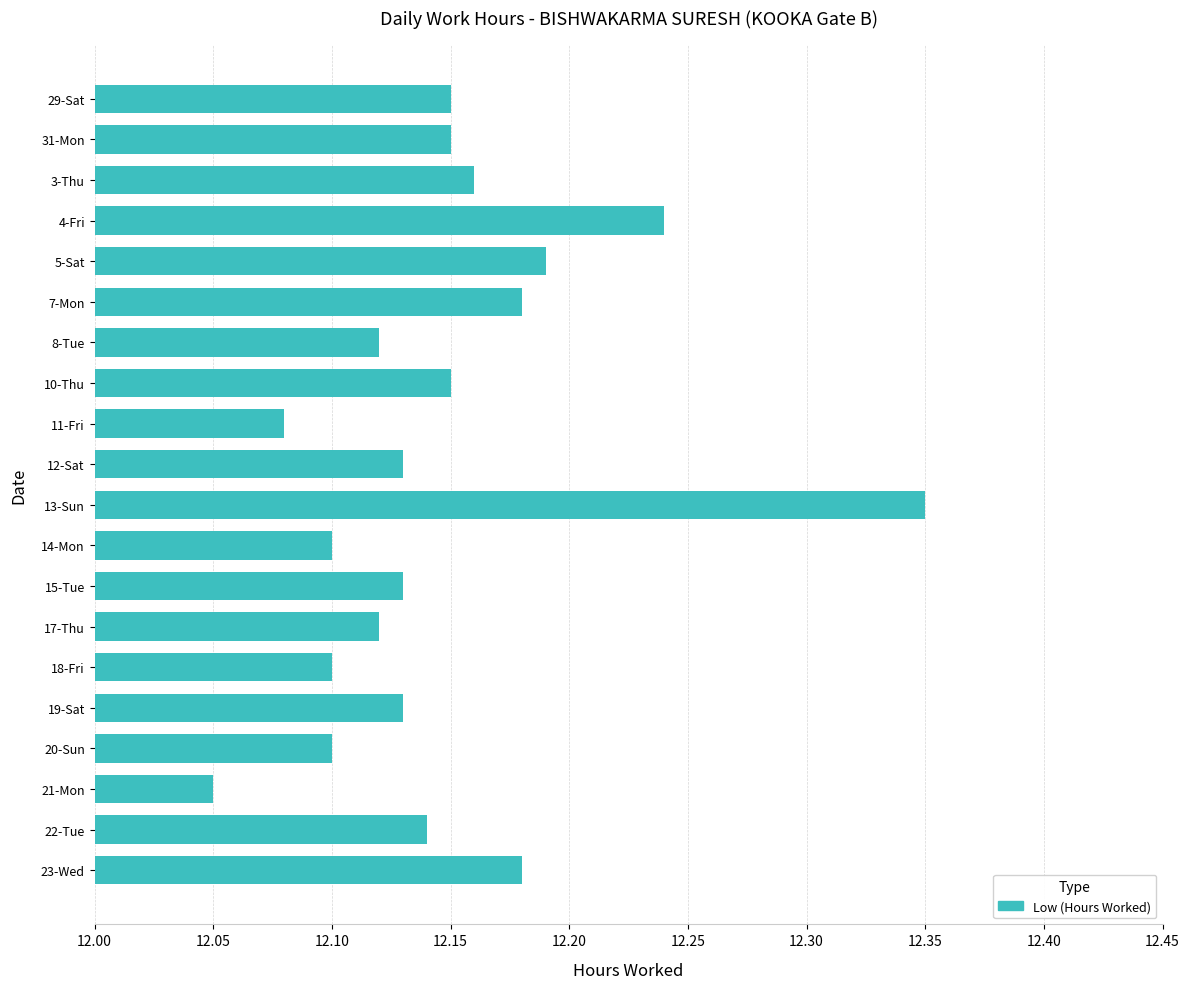

Count the values in the range 12 to 13.

20